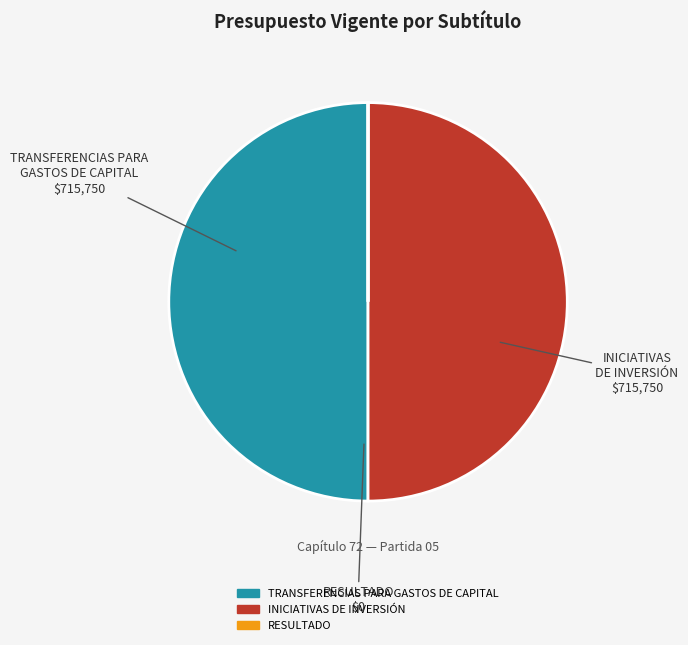

Is it true that TRANSFERENCIAS PARA GASTOS DE CAPITAL is 36% of the pie?

False